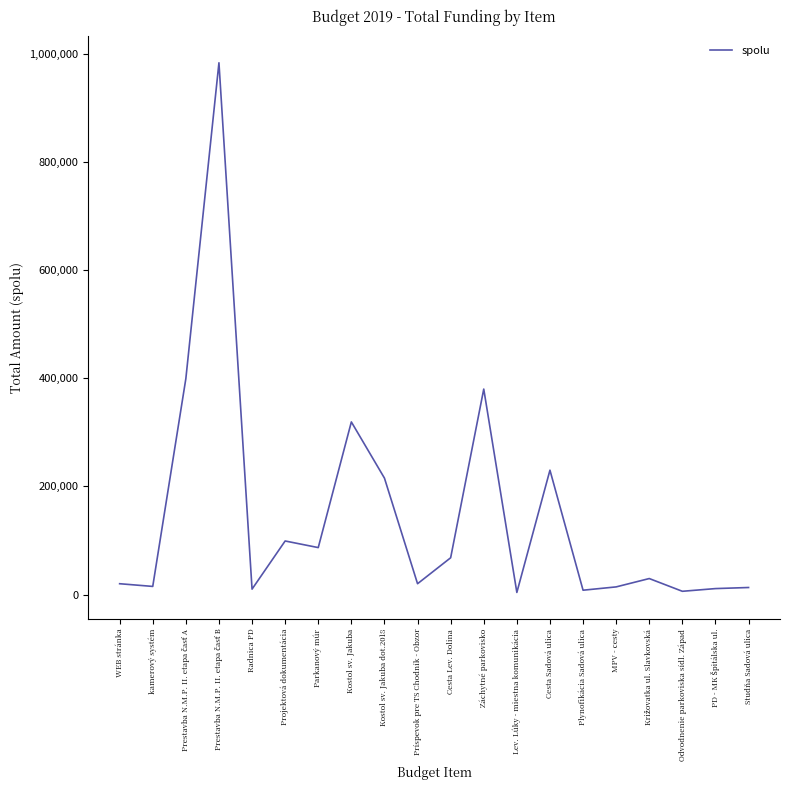

The chart shows a value of 8000 at Plynofikácia Sadová ulica. True or false?

True